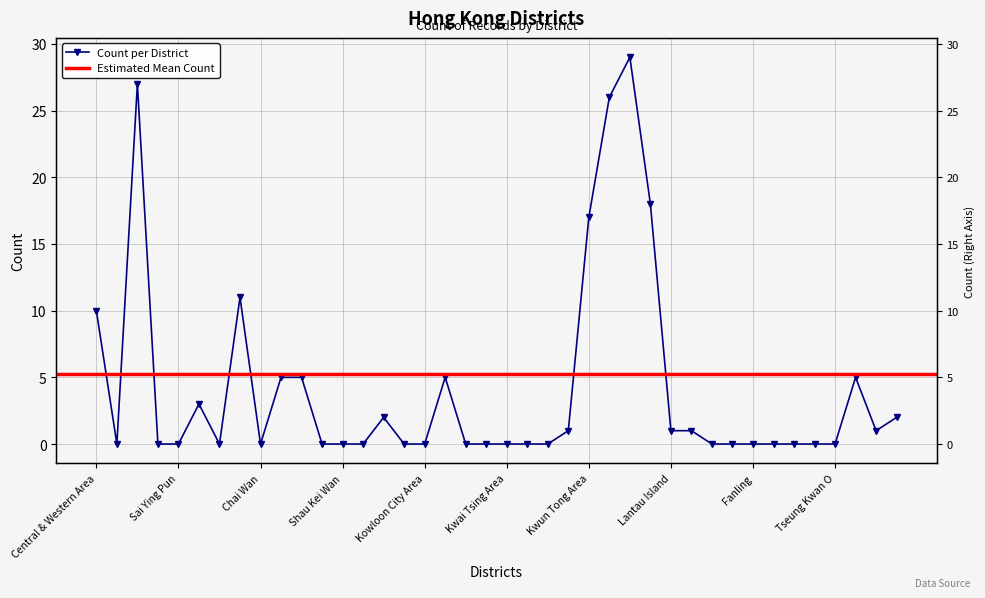

Is this an area chart (filled region under the line)?

No